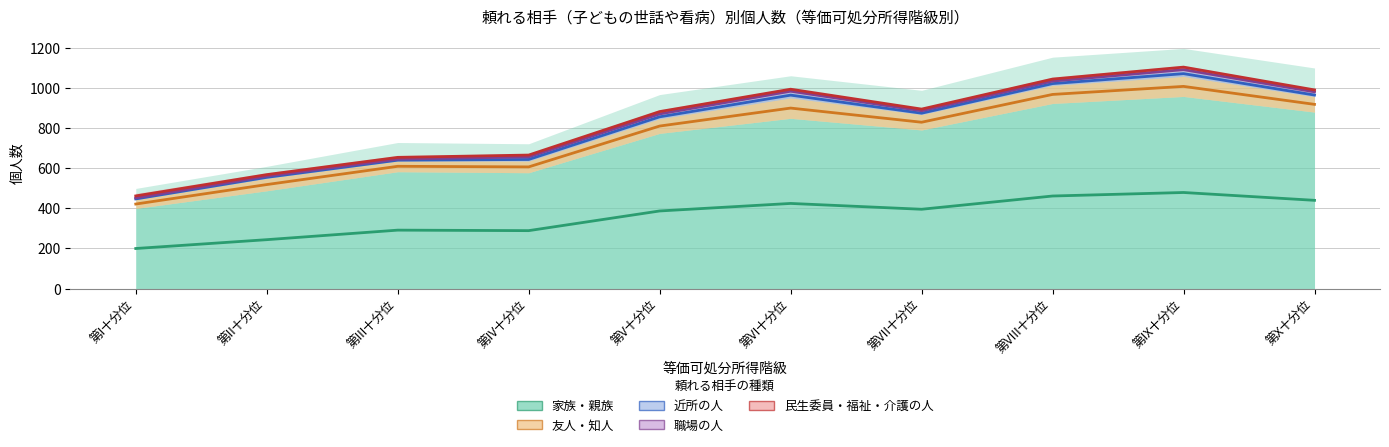

Does the chart display data point markers on the line(s)?

No